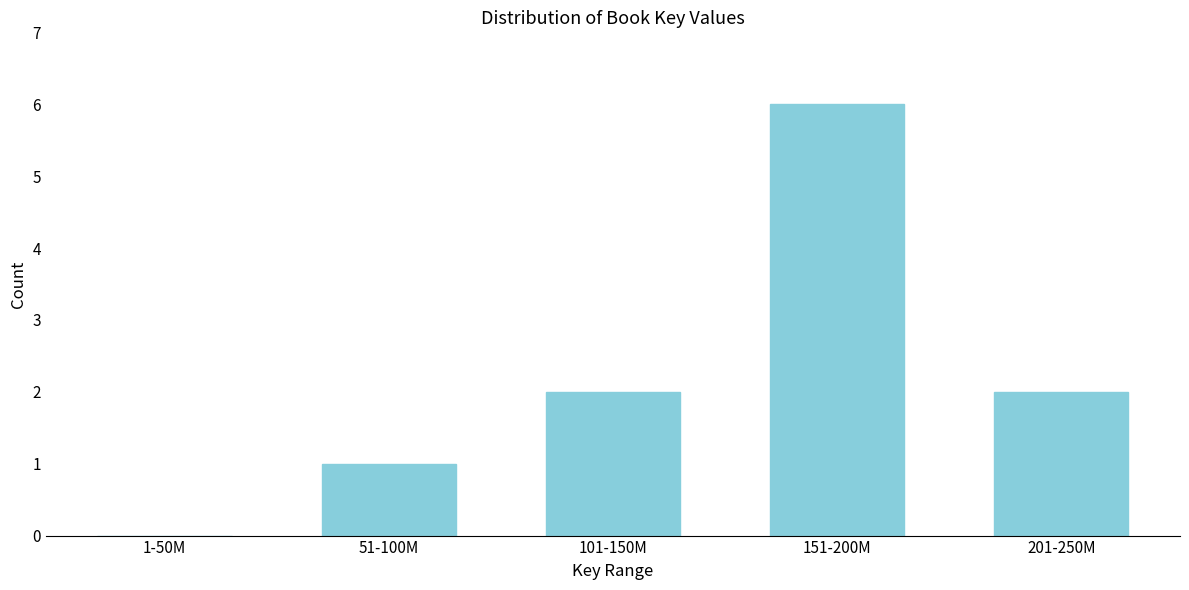

Reading left to right, extract all data points from this chart.

1-50M=0	51-100M=1	101-150M=2	151-200M=6	201-250M=2